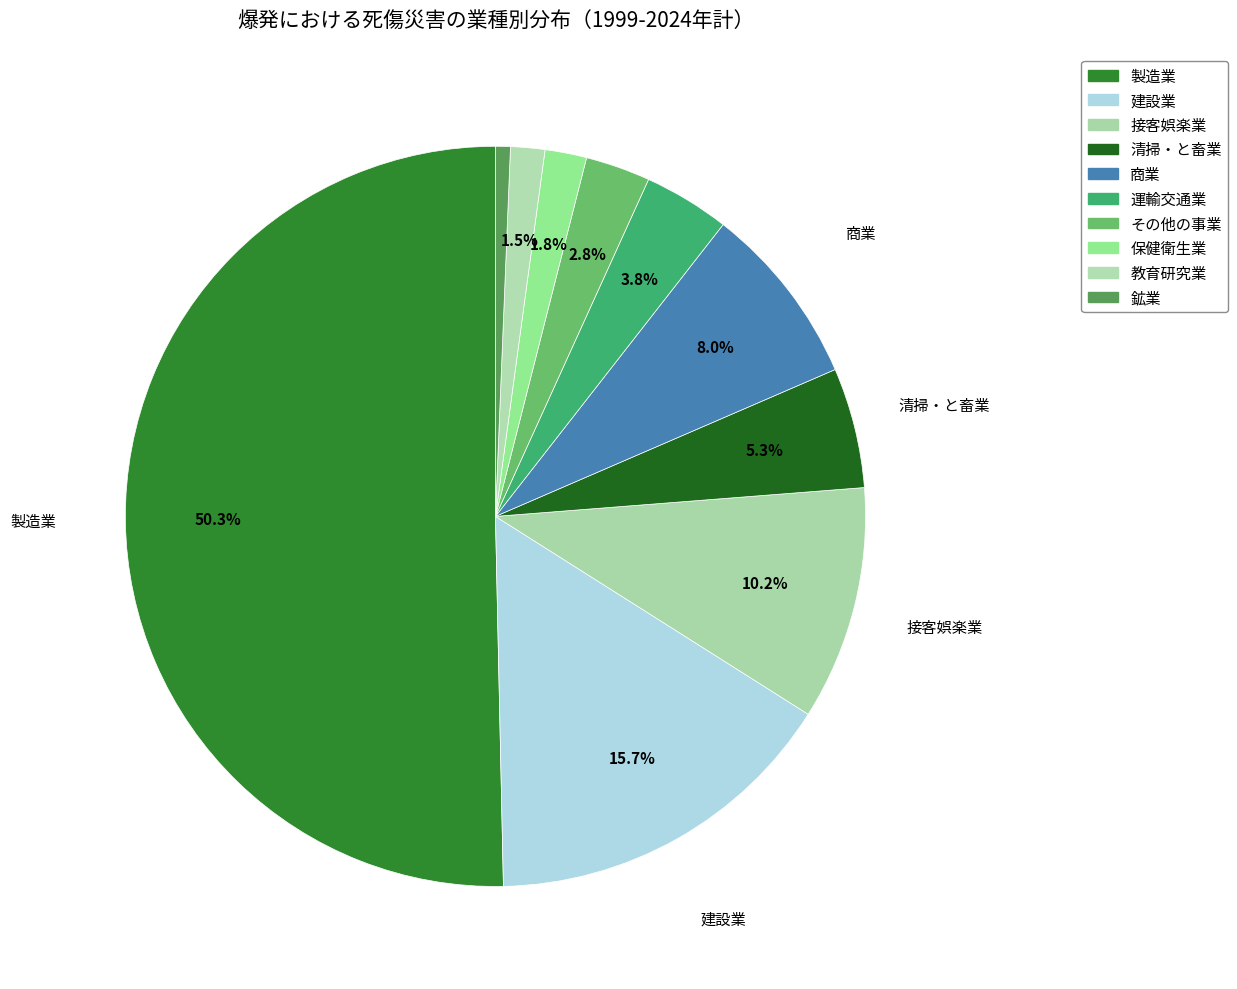

To the nearest percent, what portion does 鉱業 represent?

1%